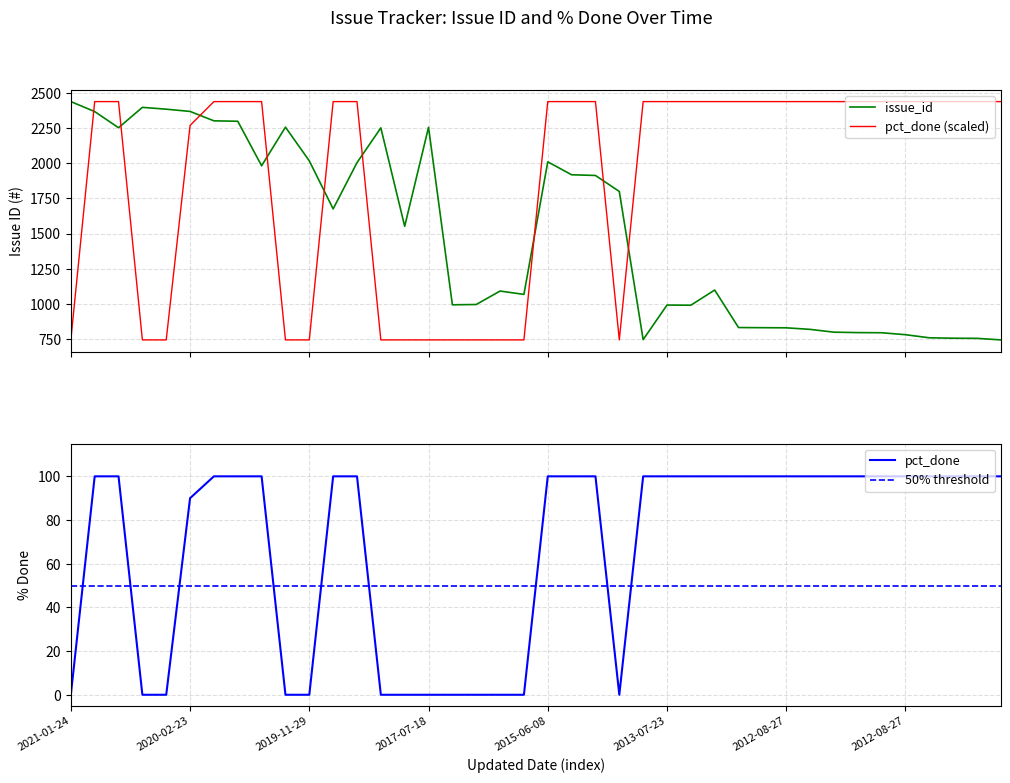

How many times do issue_id and pct_done cross each other?

9